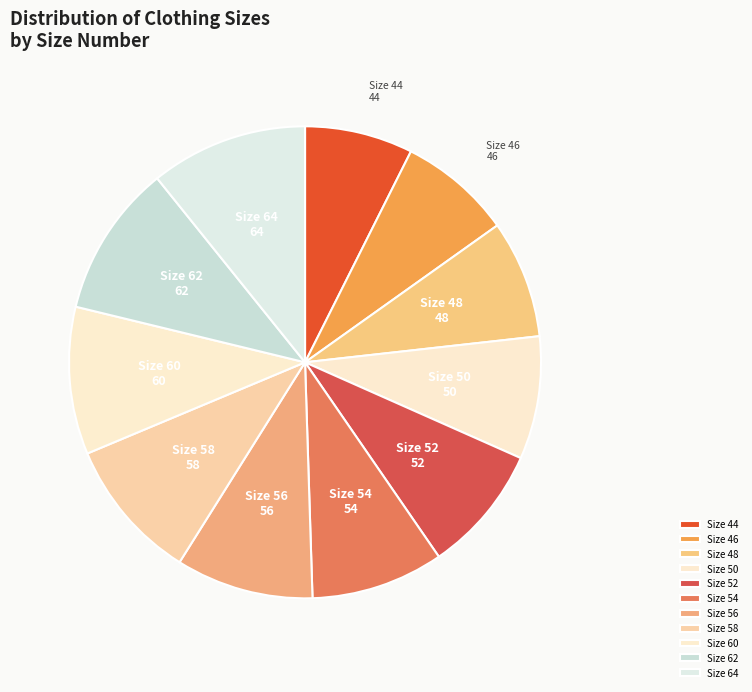

What is the ratio of the value at Size 62 to the value at Size 50?

1.2